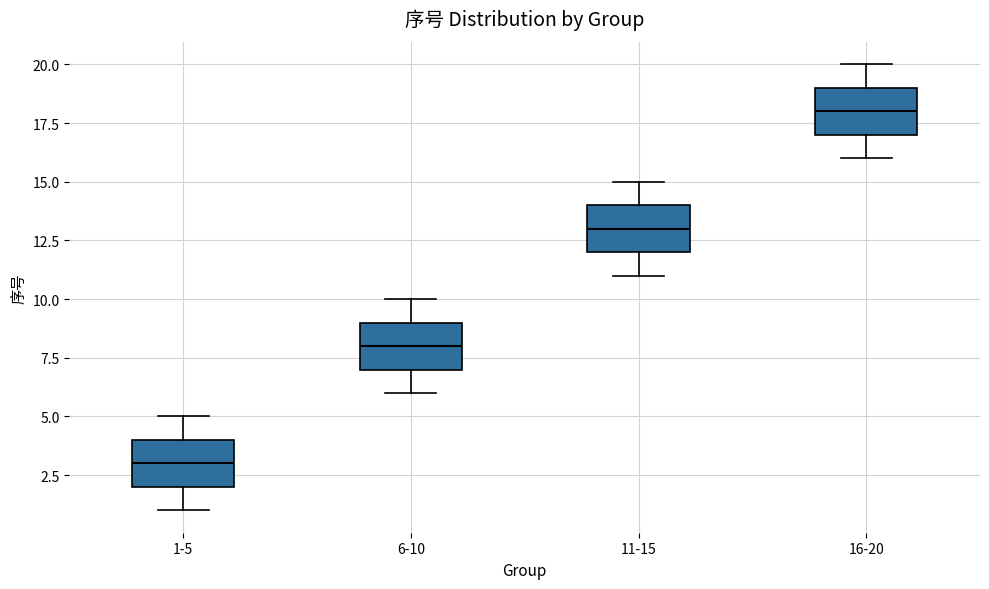

Reading left to right, read every box against the y-axis: the position of its median line, the range the box covers, and the ends of its whiskers. The values are not printed on the chart, so give them approximately, as read against the axis.

1-5: median 3, box 2 to 4, whiskers 1 to 5
6-10: median 8, box 7 to 9, whiskers 6 to 10
11-15: median 13, box 12 to 14, whiskers 11 to 15
16-20: median 18, box 17 to 19, whiskers 16 to 20